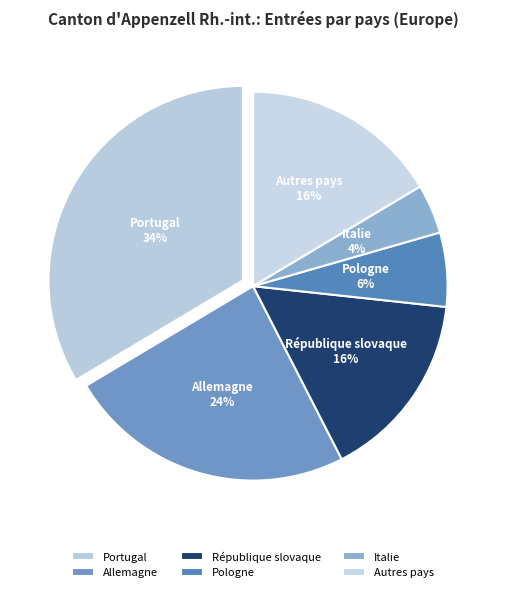

Count the number of slices in the pie.

6